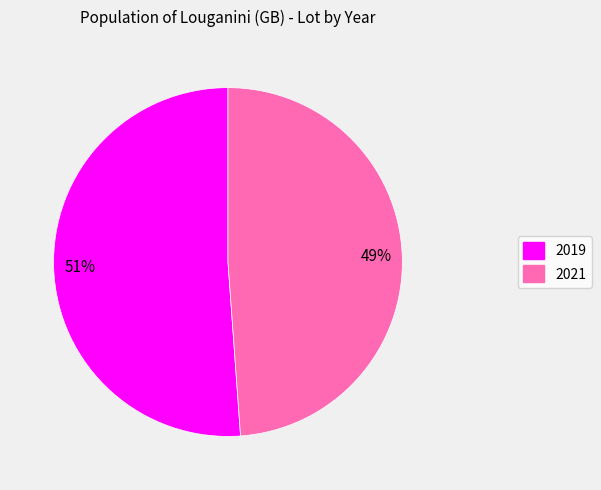

Approximately how many times larger is the value at 2021 compared to 2019?

1.0